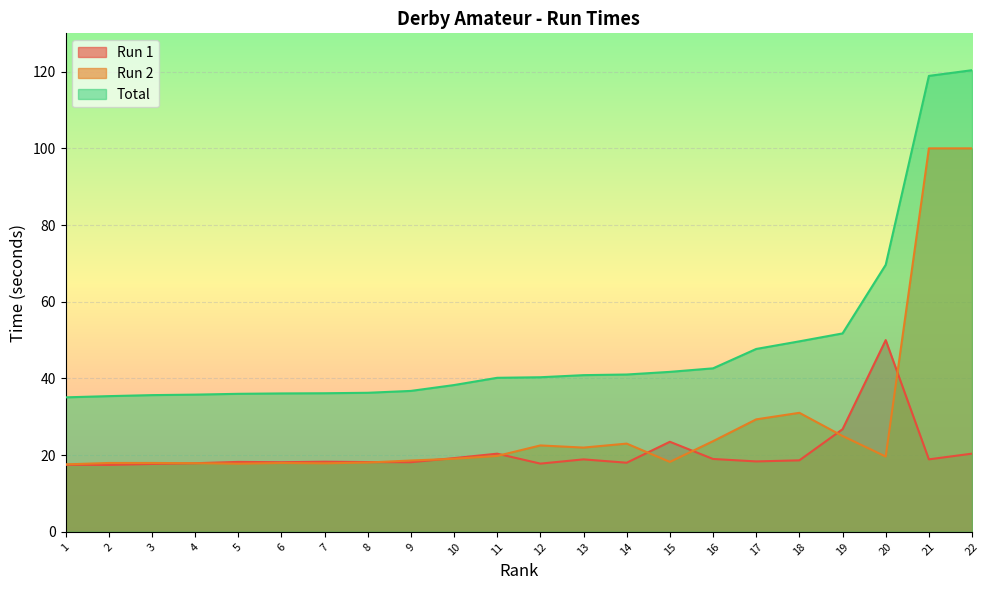

How many data points does each series have?

22